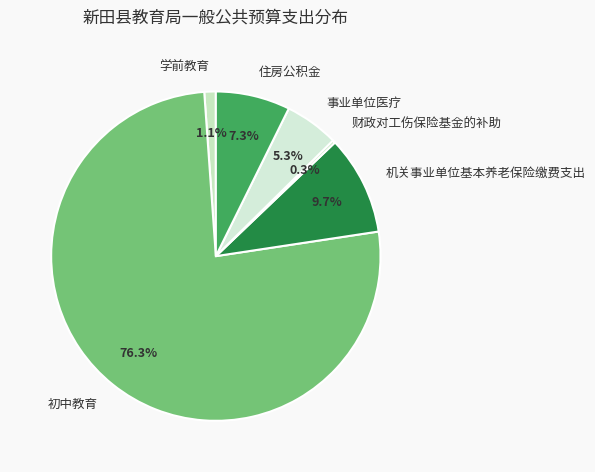

To the nearest percent, what portion does 初中教育 represent?

76%